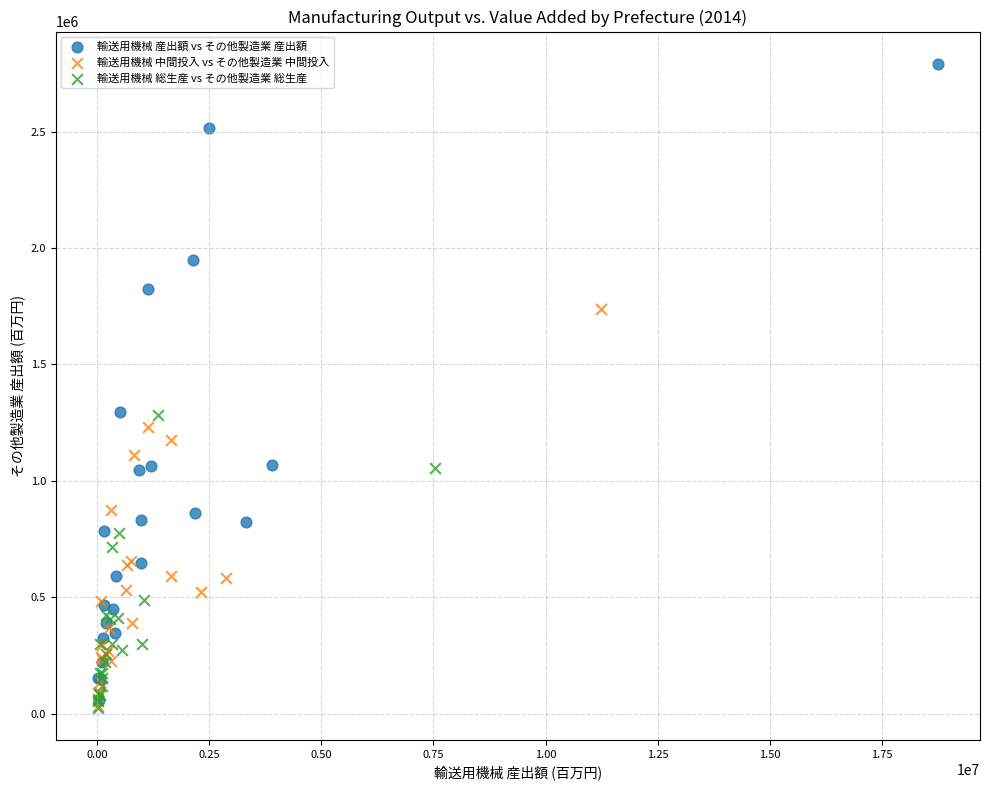

Which series has the largest Y range (max minus min)?

輸送用機械 産出額 vs その他製造業 産出額